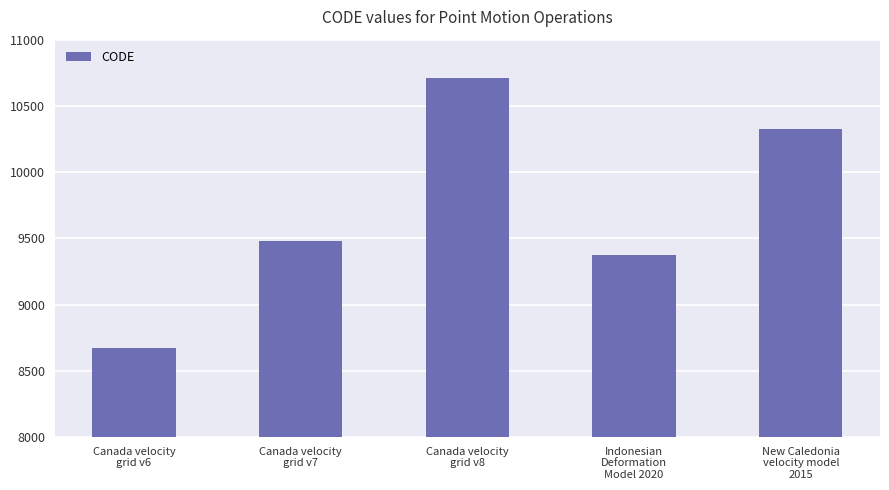

Does the chart contain any negative values?

No